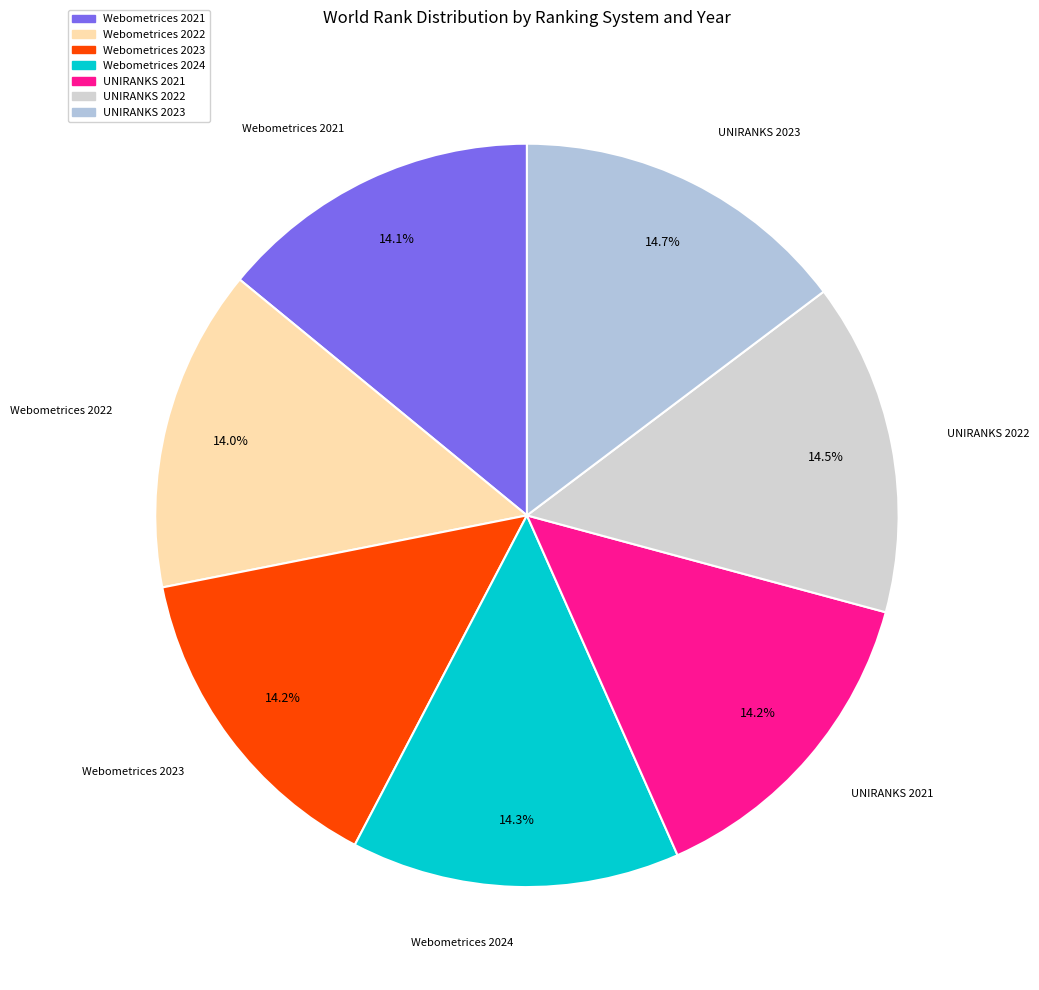

To the nearest percent, what is the combined percentage of UNIRANKS 2021 and Webometrices 2021?

28%